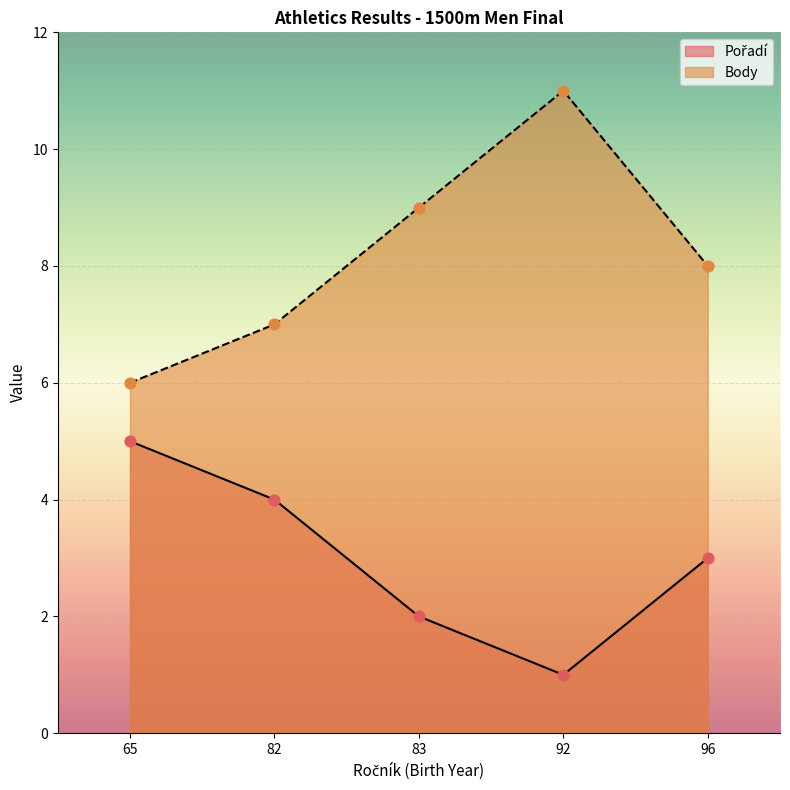

What are all the series names shown in the legend?

Pořadí, Body